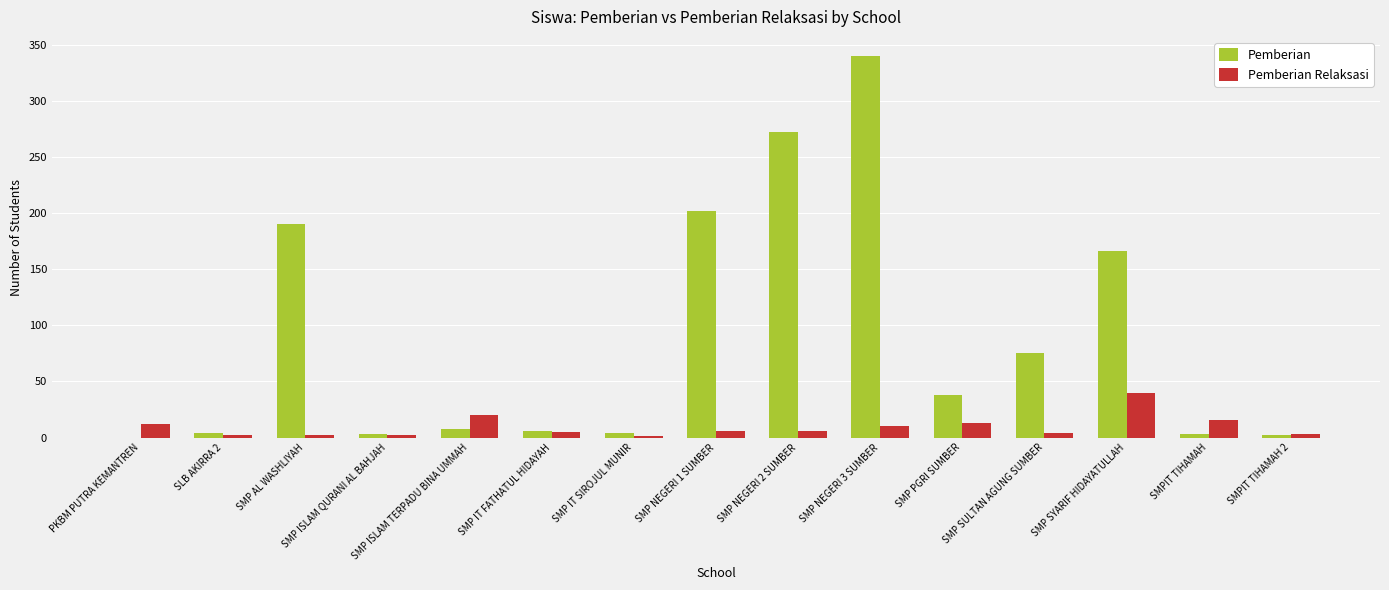

Which series has the largest range (max minus min)?

Pemberian